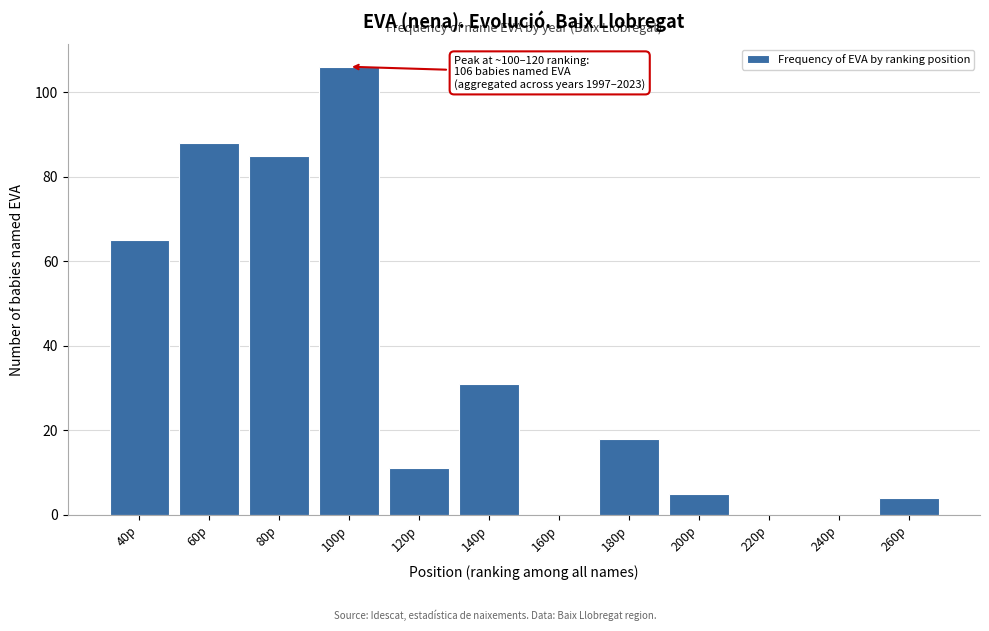

Reading right to left, list all the values displayed in this chart.

260p=4	240p=0	220p=0	200p=5	180p=18	160p=0	140p=31	120p=11	100p=106	80p=85	60p=88	40p=65